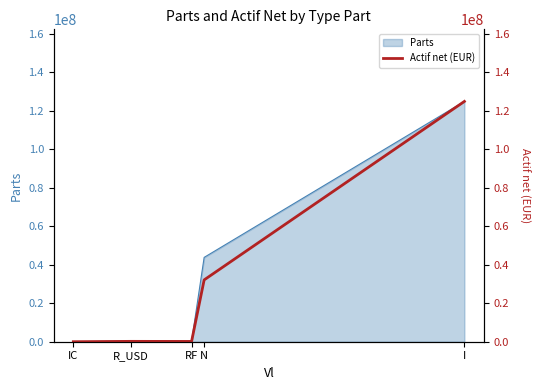

Which label corresponds to the smallest value in the chart?

IC